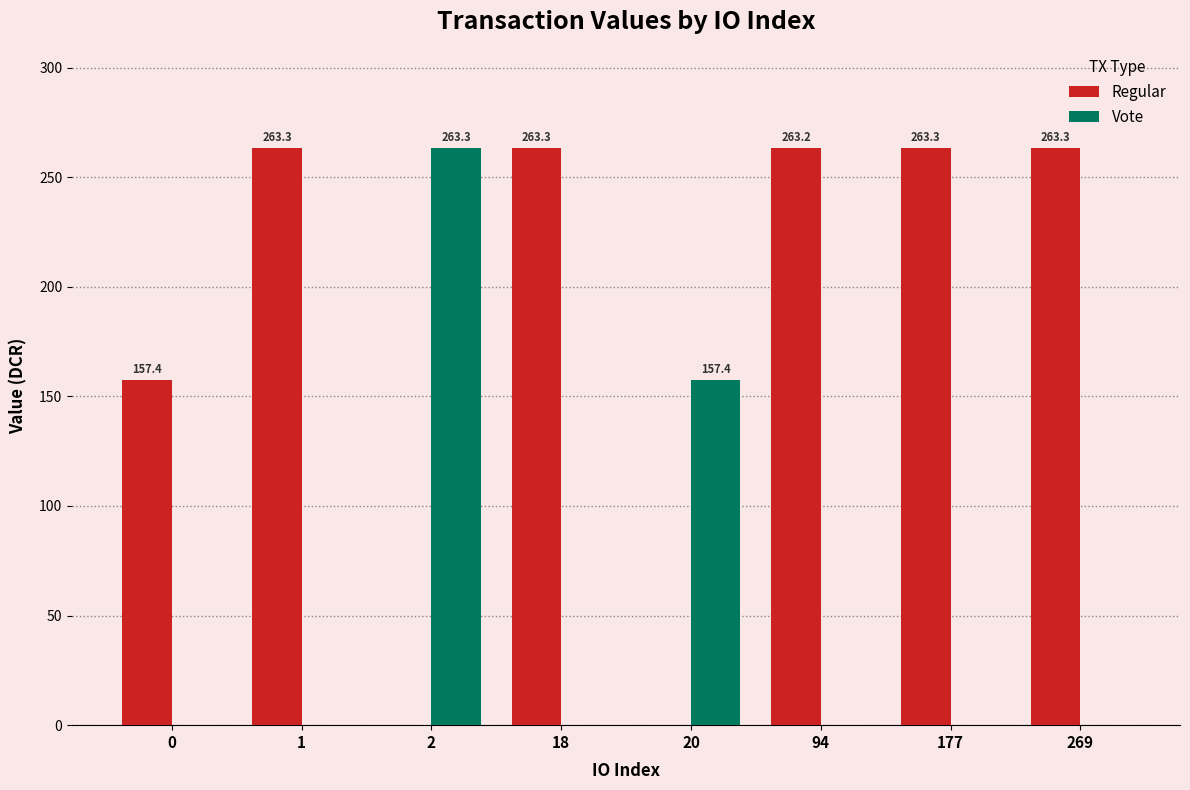

Reading left to right, what are all the values shown in this chart?

Regular: 157.4	263.3	0.0	263.3	0.0	263.2	263.3	263.3
Vote: 0.0	0.0	263.3	0.0	157.4	0.0	0.0	0.0